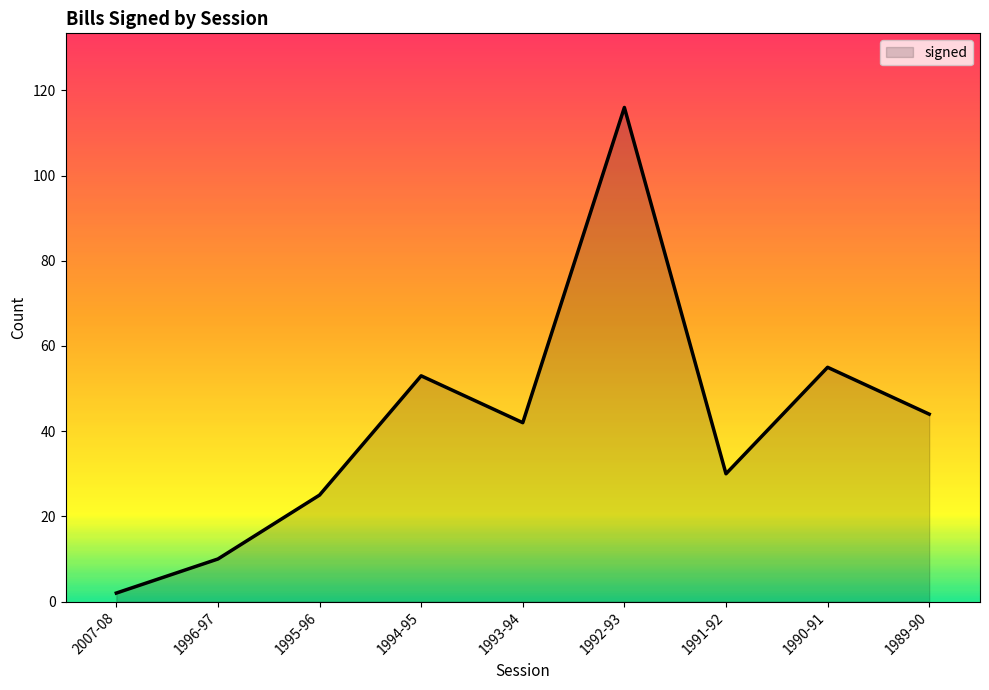

True or false: the data shows 27 at 1989-90.

False